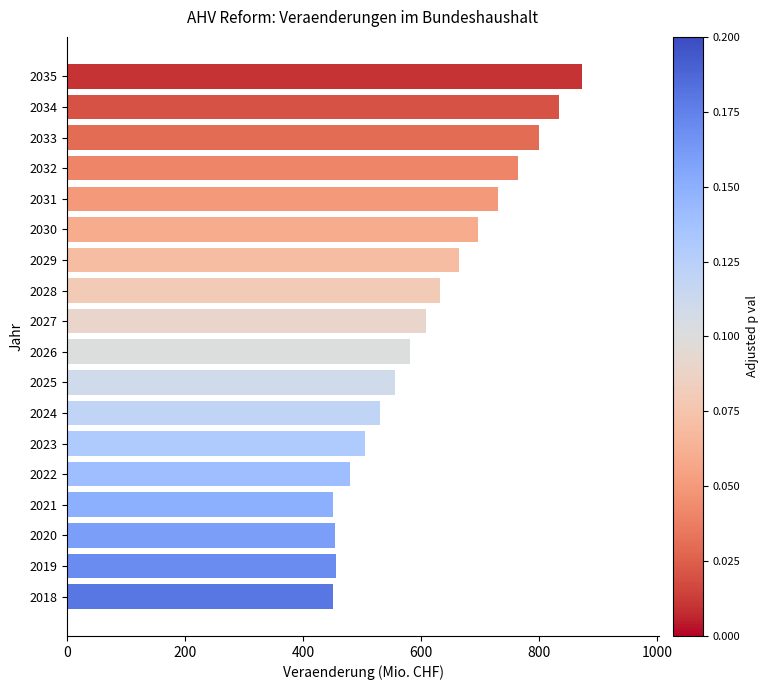

Which label corresponds to the largest value in the chart?

2035